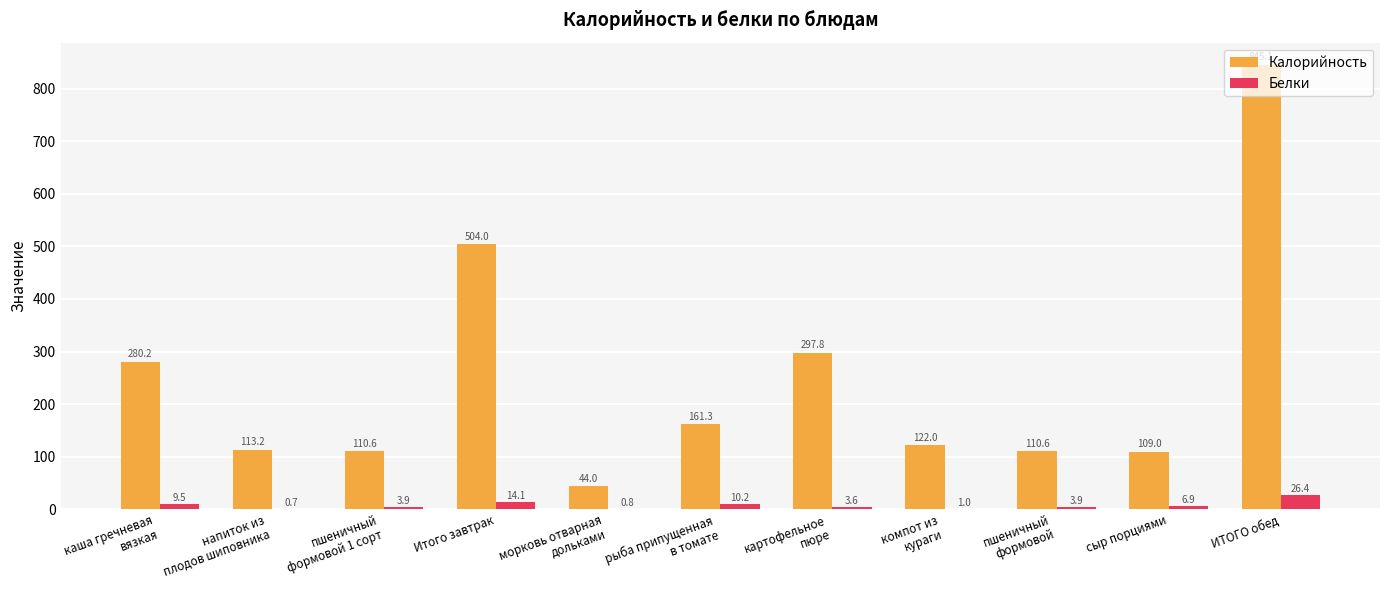

At which label does Калорийность reach its peak?

ИТОГО обед